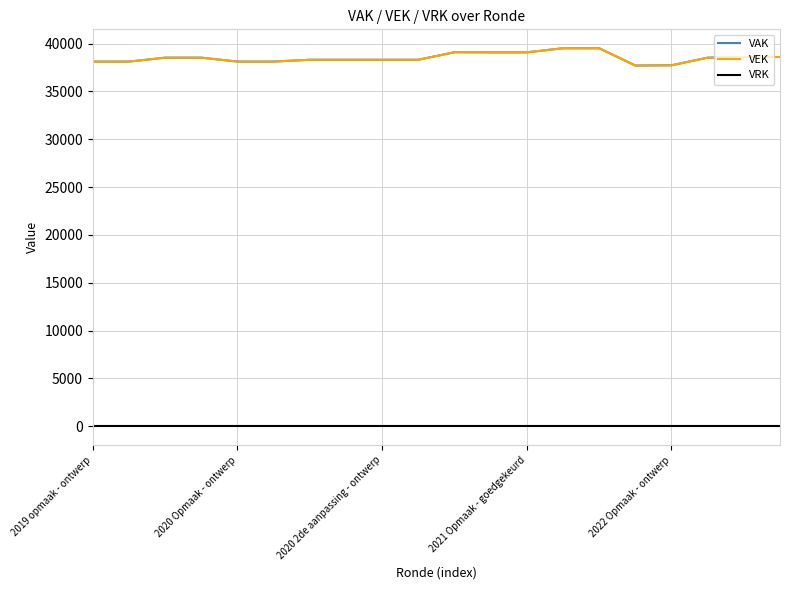

What is the greatest value displayed?

39508